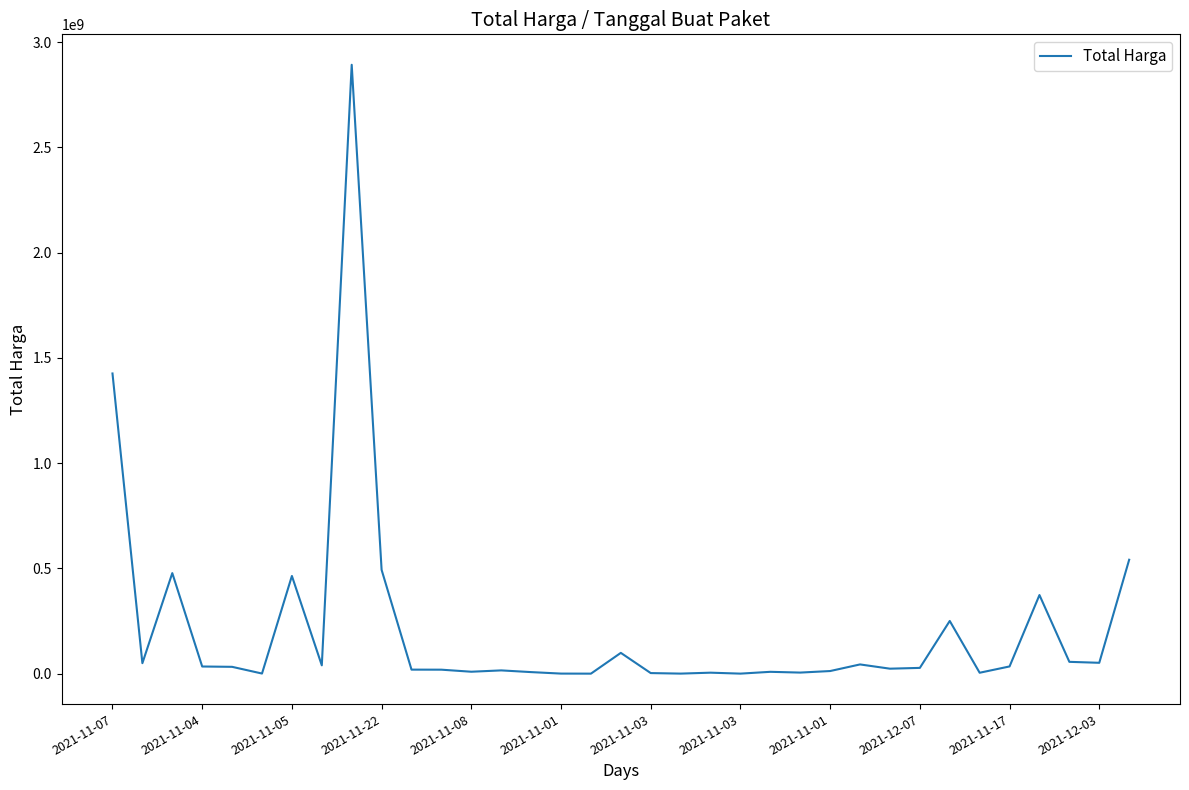

What is the greatest value displayed?

2892122000